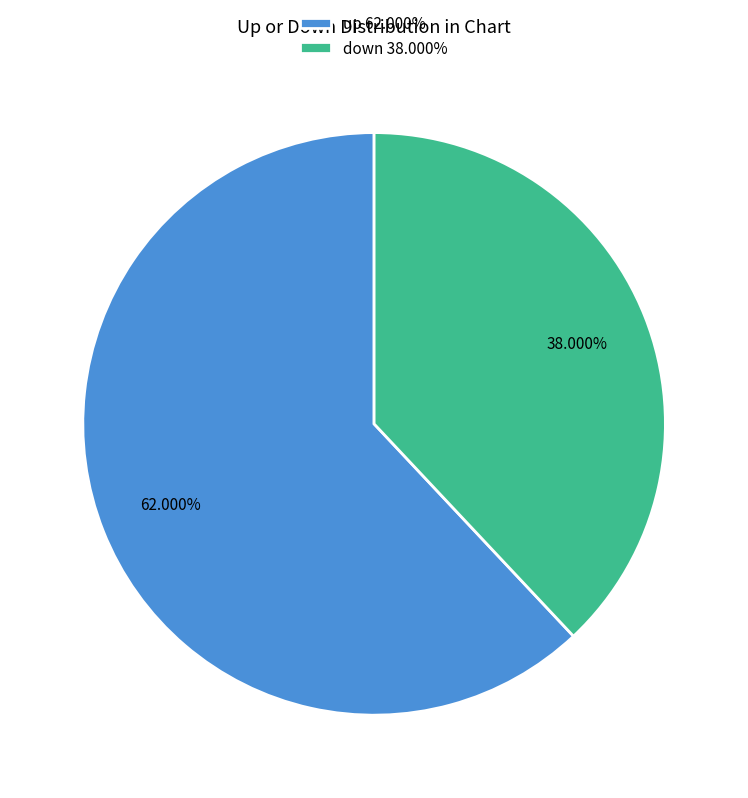

Which slice is the smallest?

down